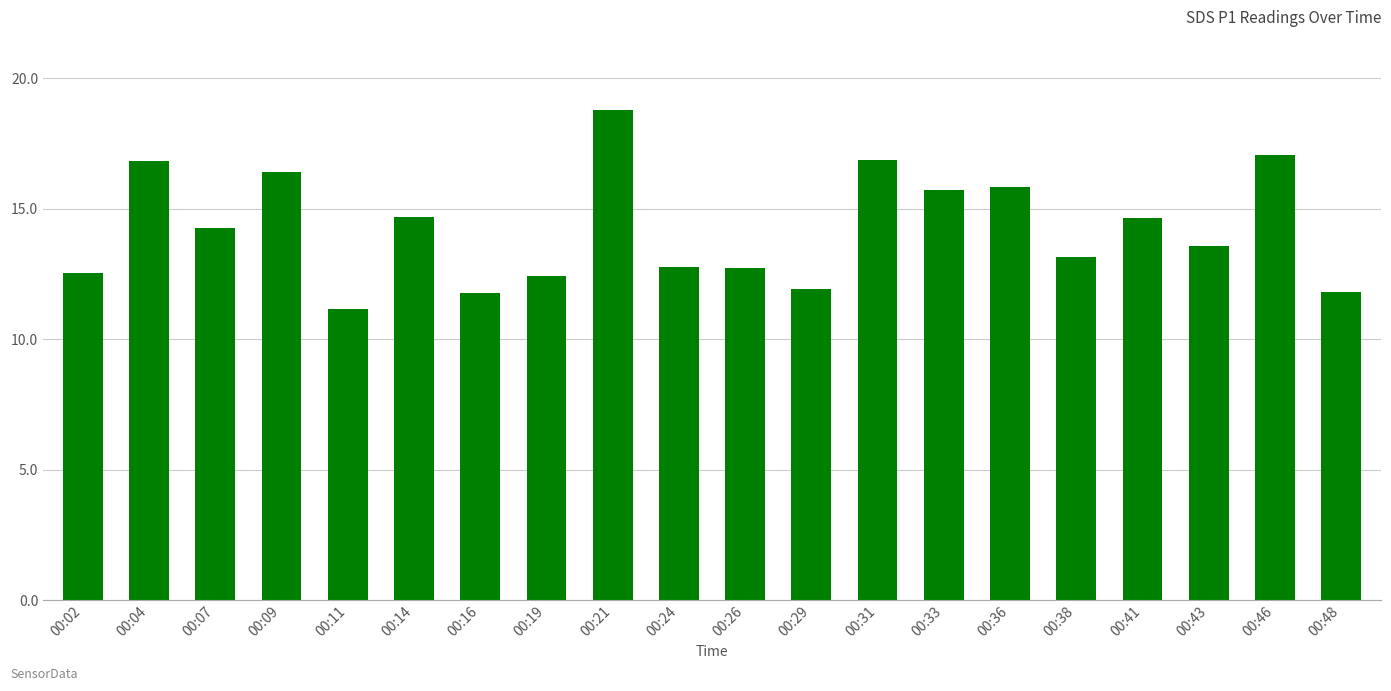

How many bars are there in total?

20